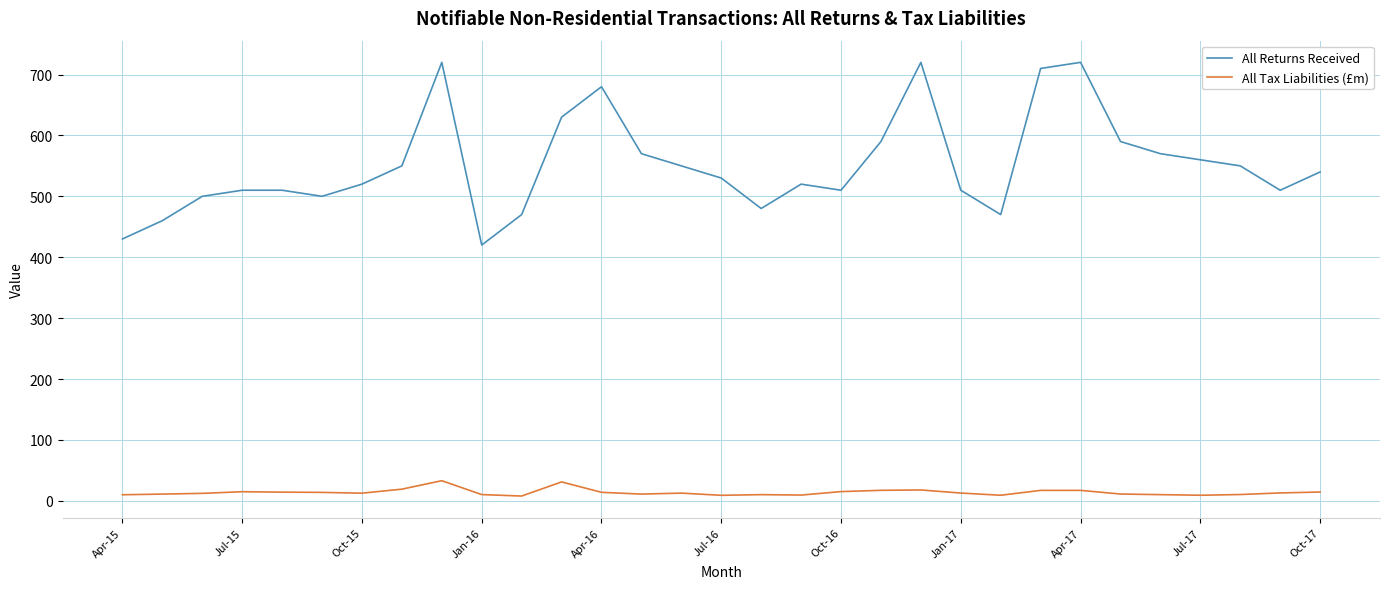

What is the highest value of the All Tax Liabilities (£m) series?

33.0